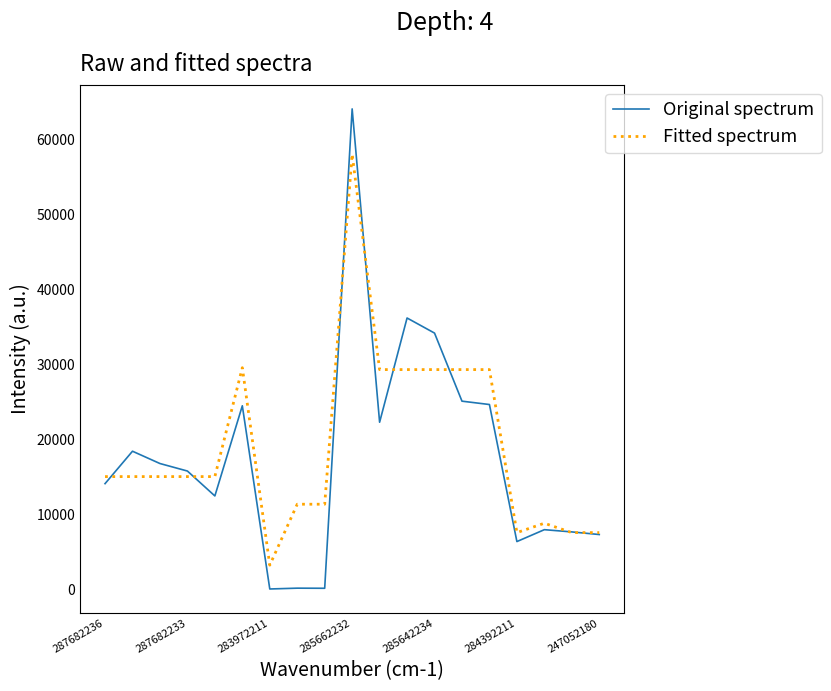

Which series has the widest spread of values?

Original spectrum